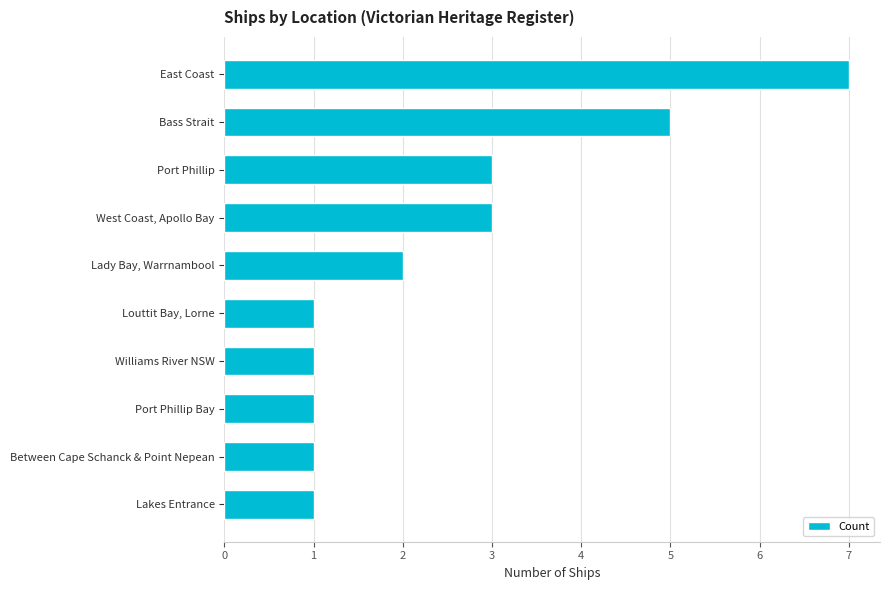

Reading top to bottom, extract all data points from this chart.

East Coast=7	Bass Strait=5	Port Phillip=3	West Coast, Apollo Bay=3	Lady Bay, Warrnambool=2	Louttit Bay, Lorne=1	Williams River NSW=1	Port Phillip Bay=1	Between Cape Schanck & Point Nepean=1	Lakes Entrance=1